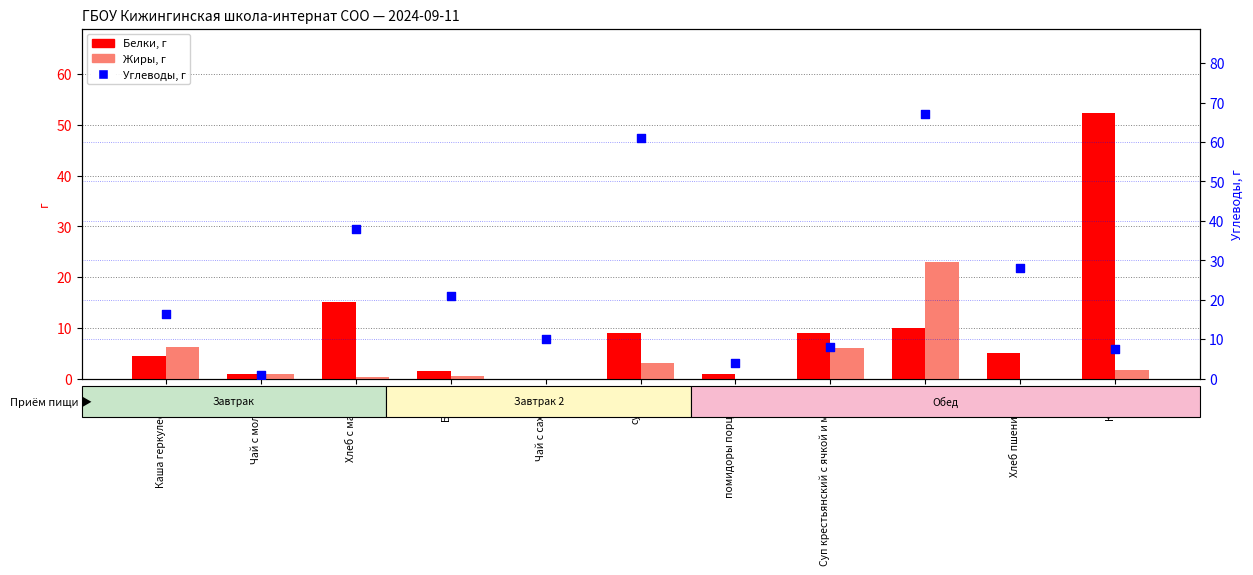

At how many categories does at least one series exceed 19?

6